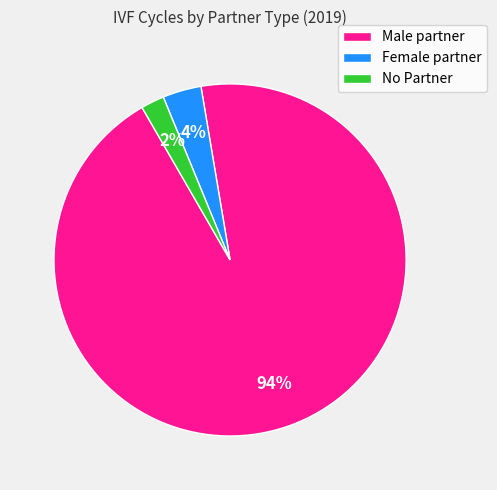

To the nearest percent, what portion does Female partner represent?

4%